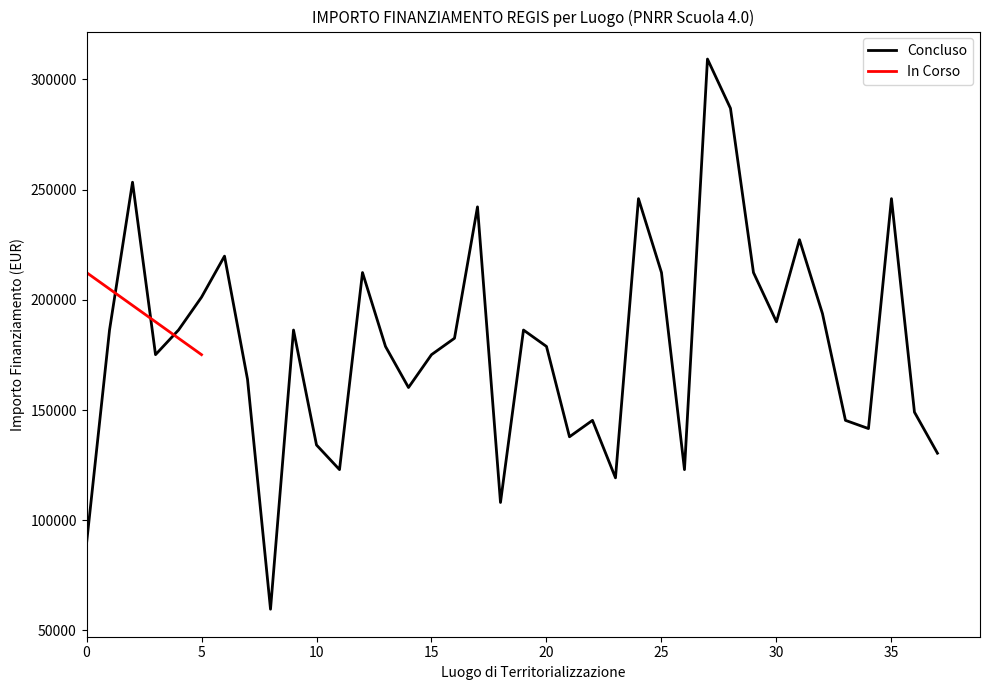

True or false: there are more than 2 points higher than both neighbors.

True